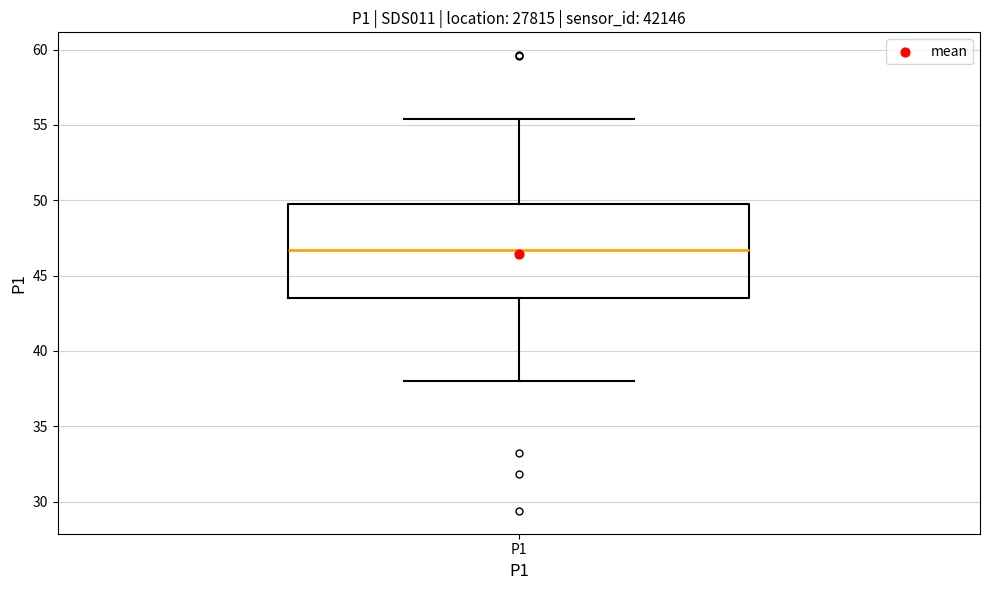

Where is the upper edge of the box for P1 on the y-axis? The values are not printed on the chart, so give them approximately, as read against the axis.

49.5